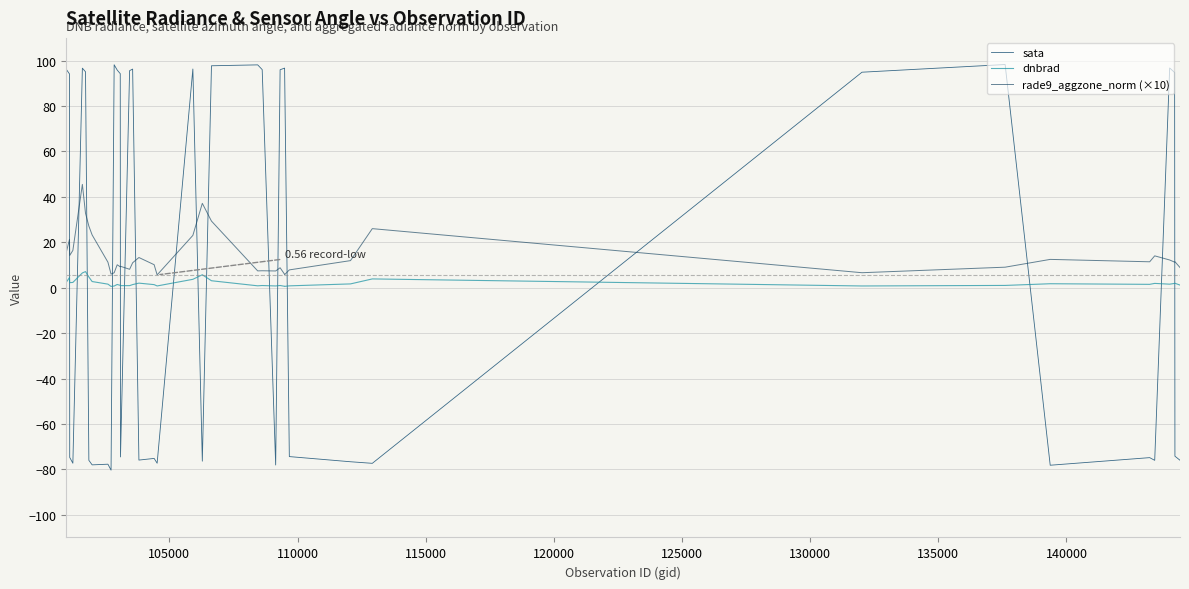

True or false: rade9_aggzone_norm (×10) has a value of 3.6 at 29.

False